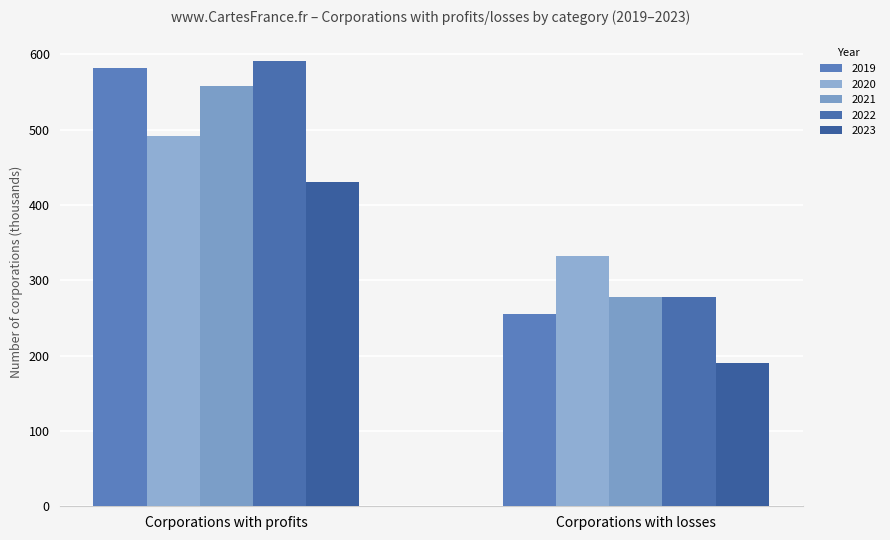

What is the minimum value shown in the chart?

190023